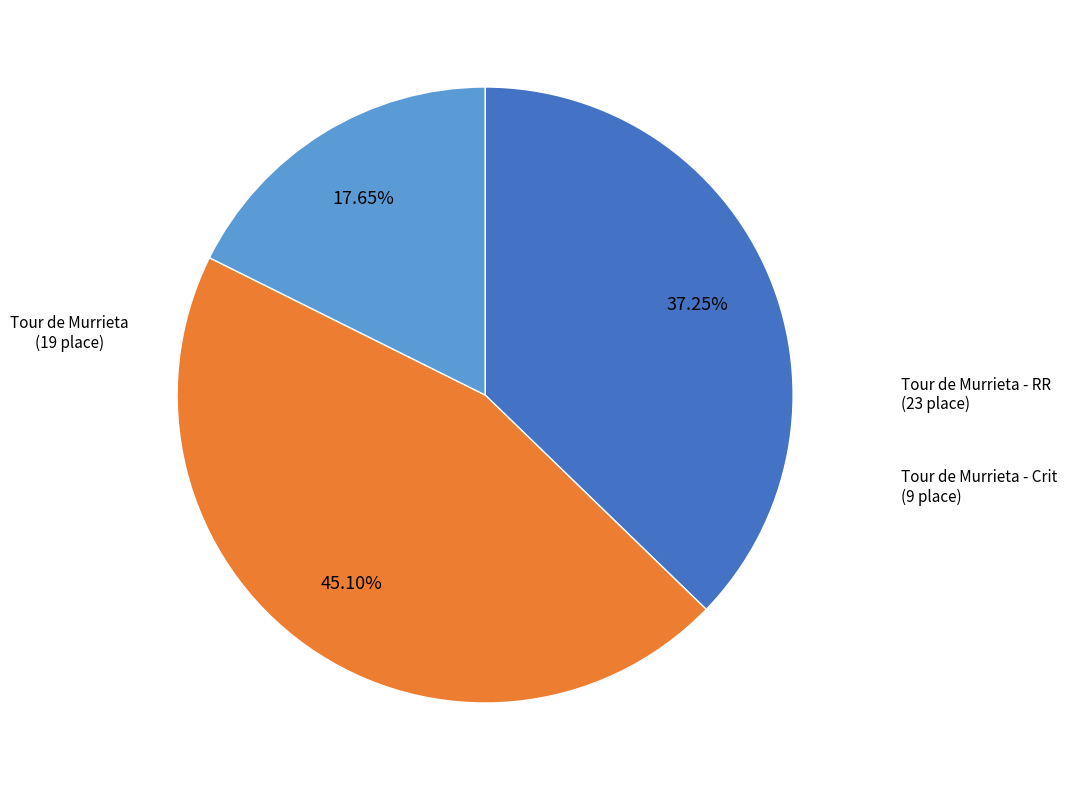

What is the smallest slice in the pie chart?

Tour de Murrieta - Crit